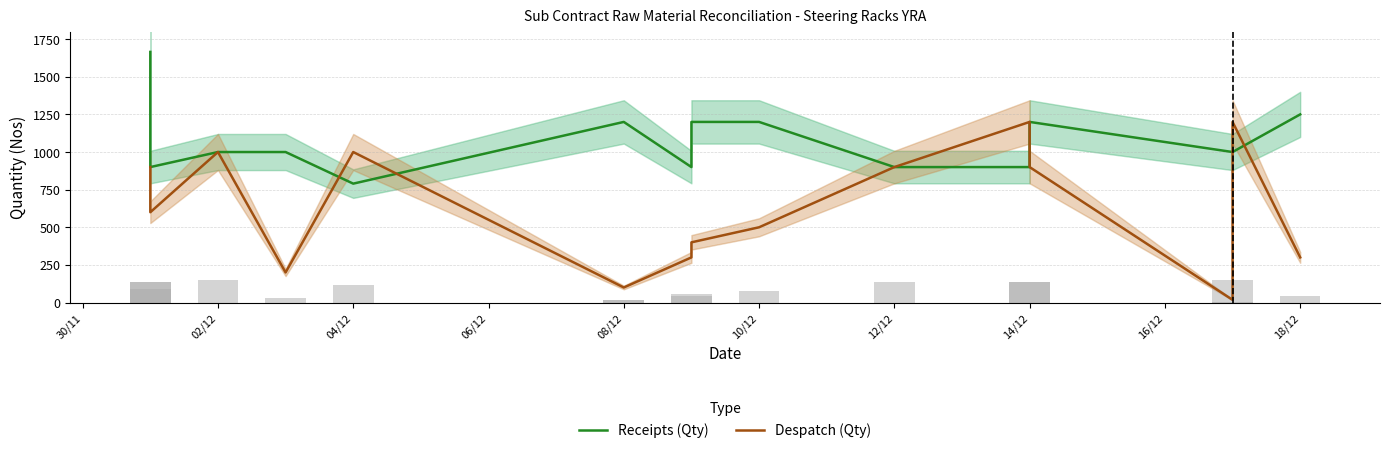

Rank the series at 02/12 from lowest to highest value.

Despatch (Qty), Receipts (Qty)